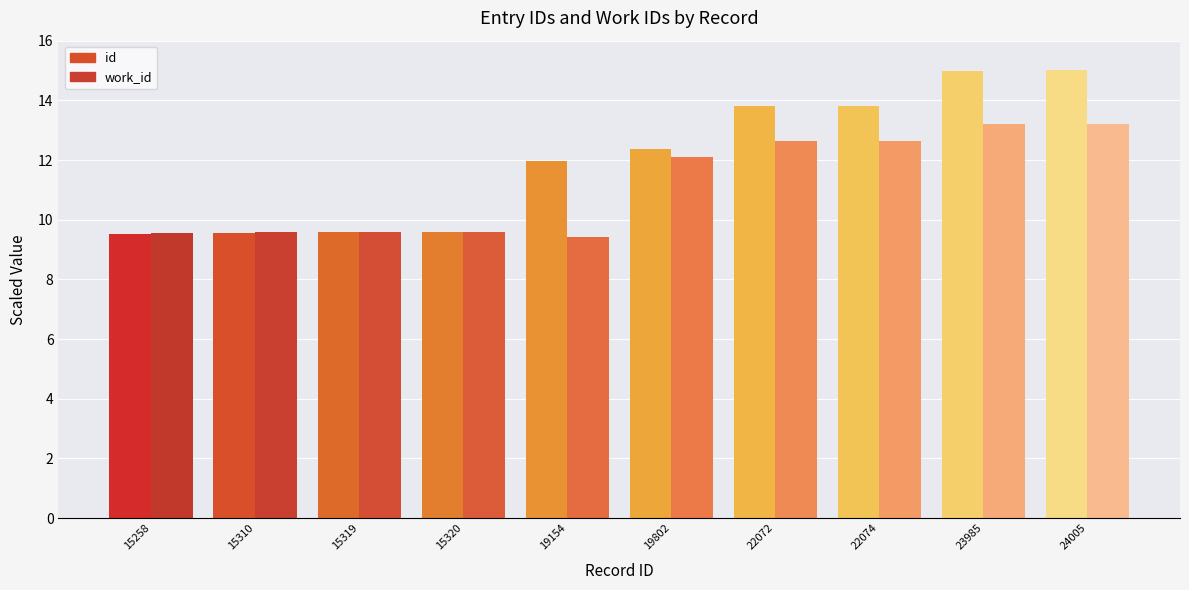

The work_id series shows 13.2 at 24005. True or false?

True